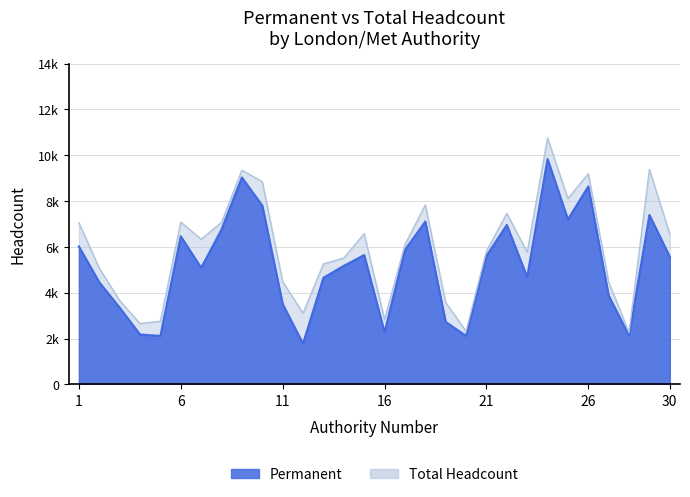

What is the total value across all series at 3?

7.0